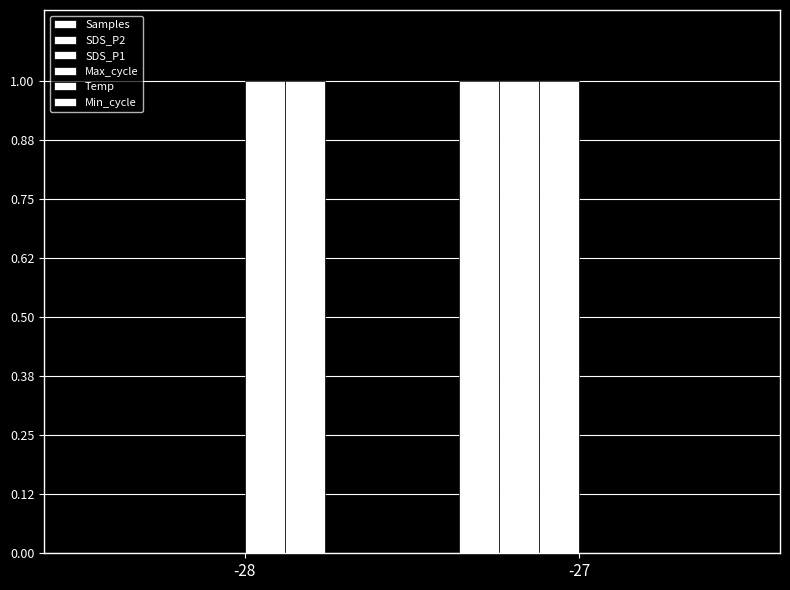

How many groups of bars are there?

2